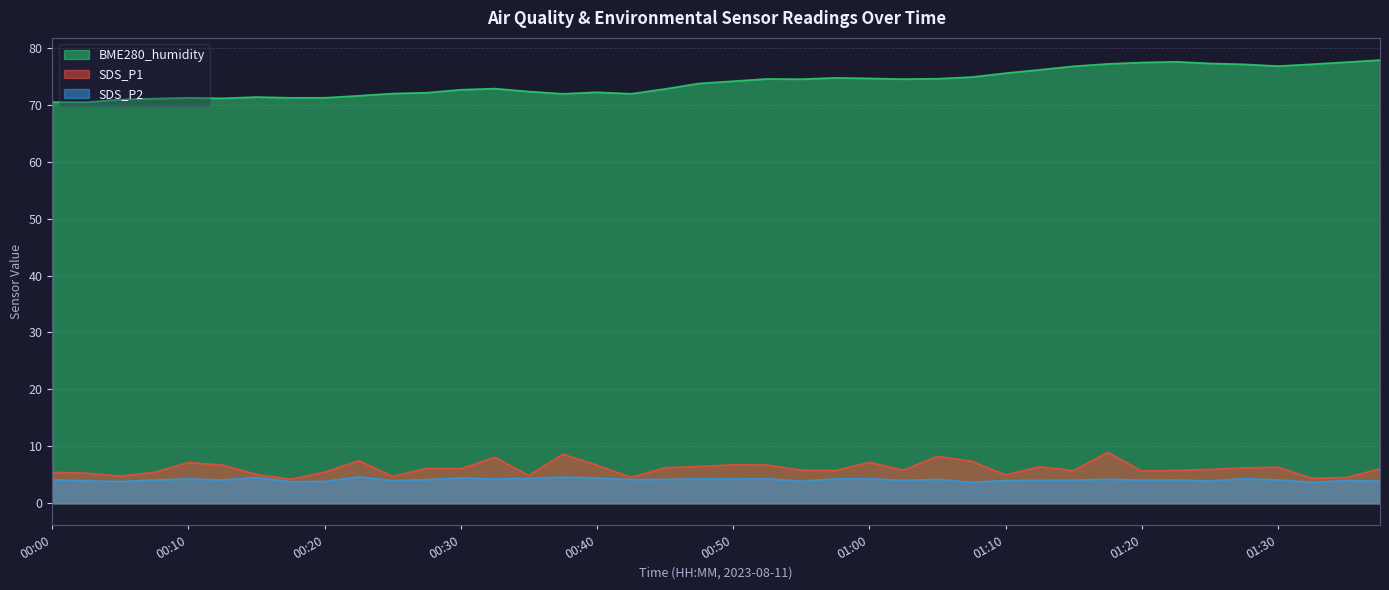

How many data points does each series have?

40